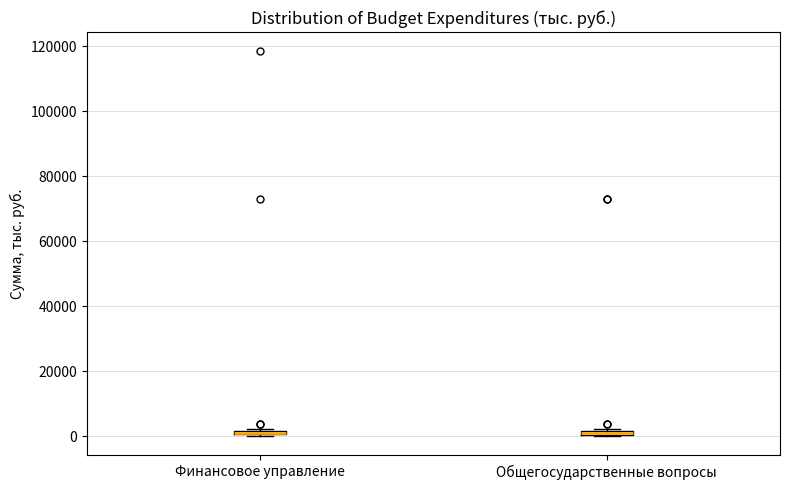

Where is the upper edge of the box for Общегосударственные вопросы on the y-axis? The values are not printed on the chart, so give them approximately, as read against the axis.

2000